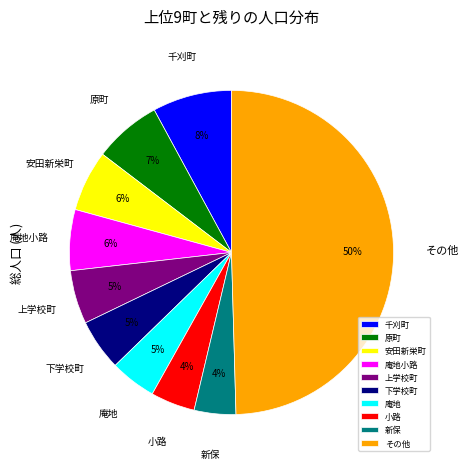

What is the largest slice in the pie chart?

その他